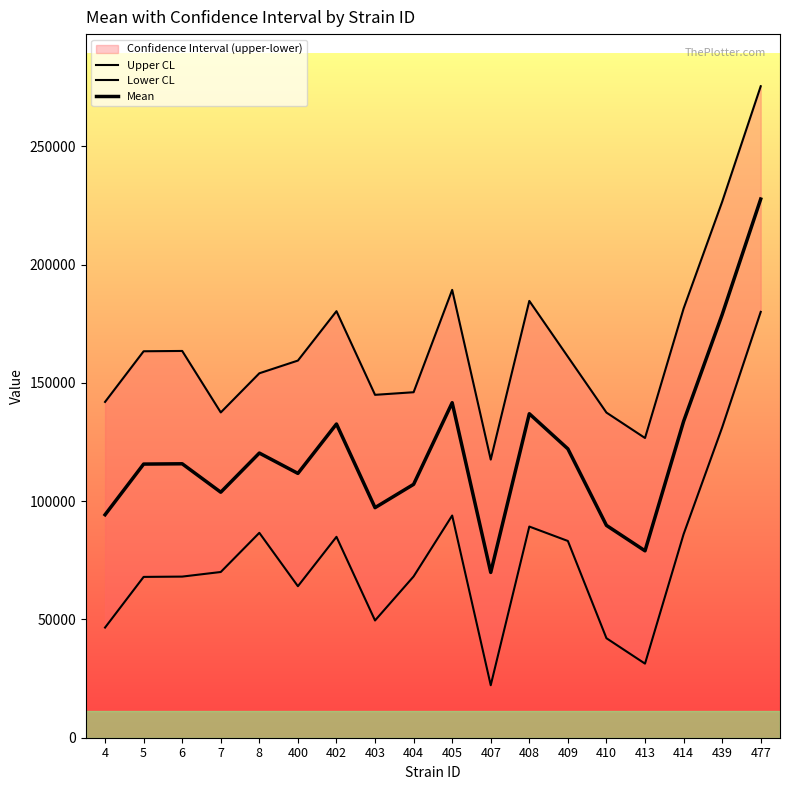

What is the sum of all Lower CL values?

1365144.2